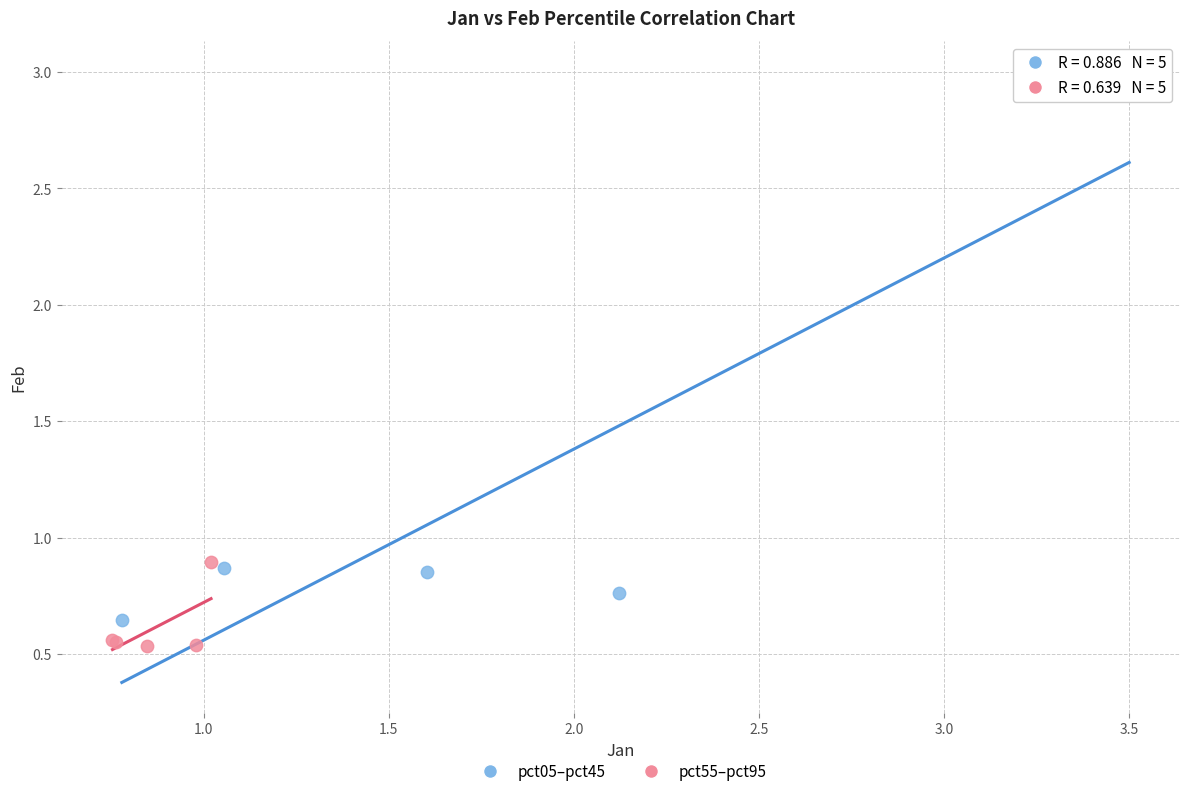

What are all the series names shown in the legend?

pct05–pct45, pct55–pct95